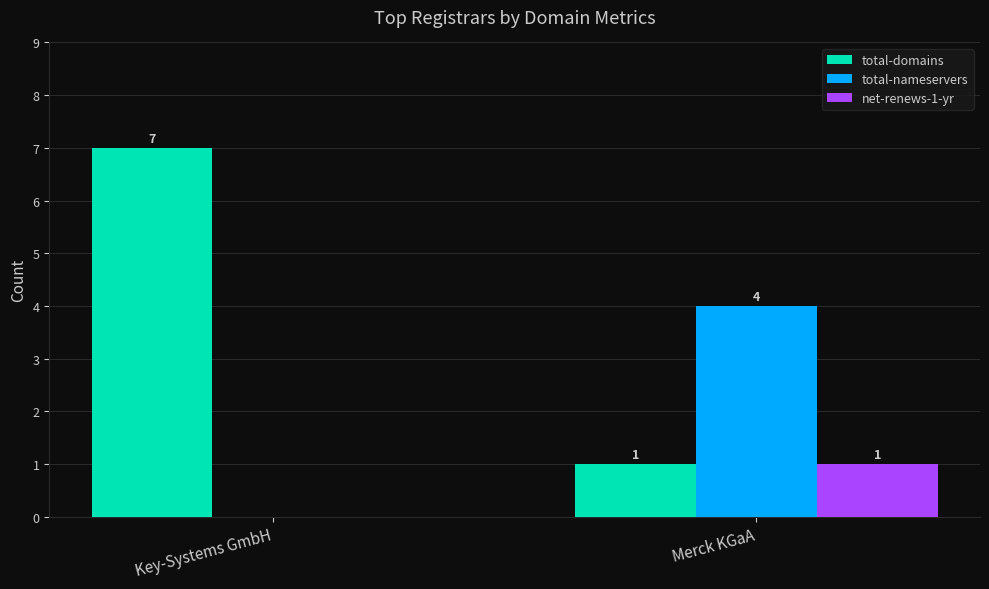

How many categories are shown in the chart?

2